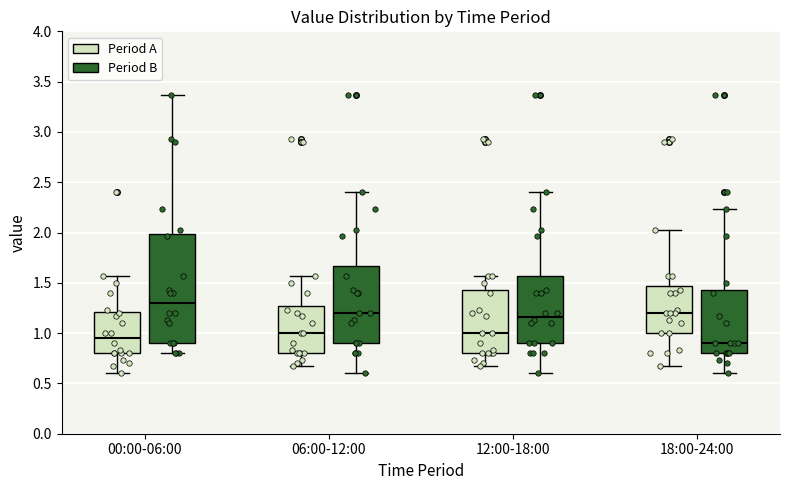

Which box has the highest median line?

00:00-06:00 (Period B)